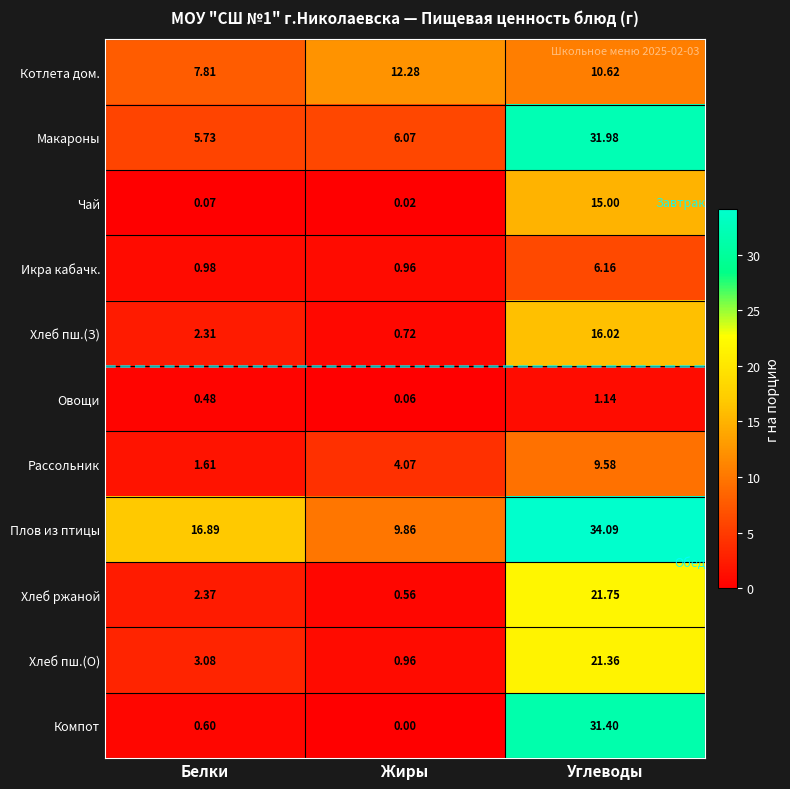

List the series in order of their peak value, lowest first.

Овощи, Икра кабачк., Рассольник, Котлета дом., Чай, Хлеб пш.(З), Хлеб пш.(О), Хлеб ржаной, Компот, Макароны, Плов из птицы